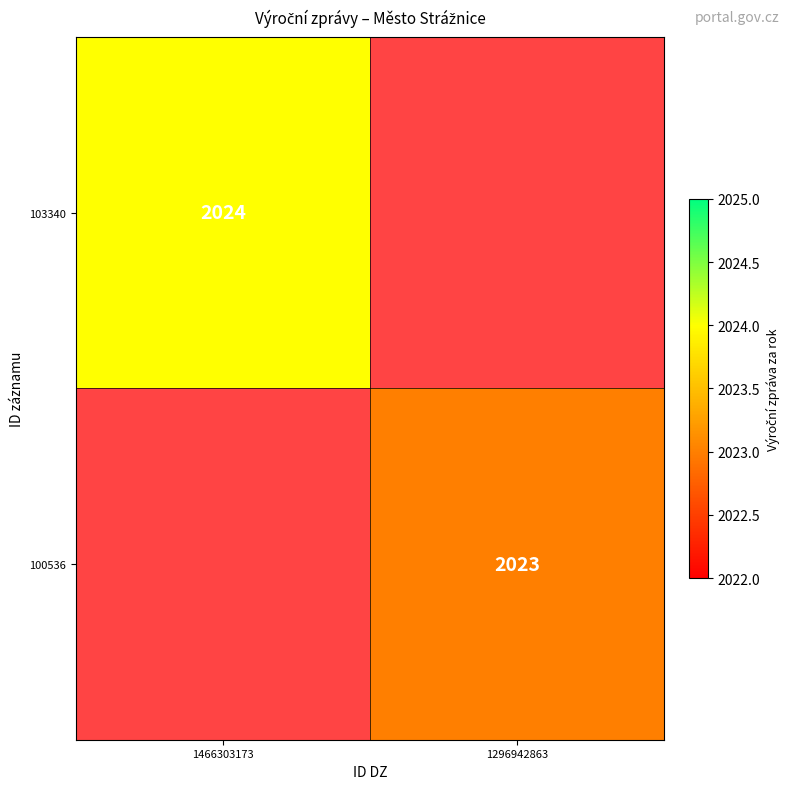

True or false: 103340 has a value of 3200 at 1466303173.

False